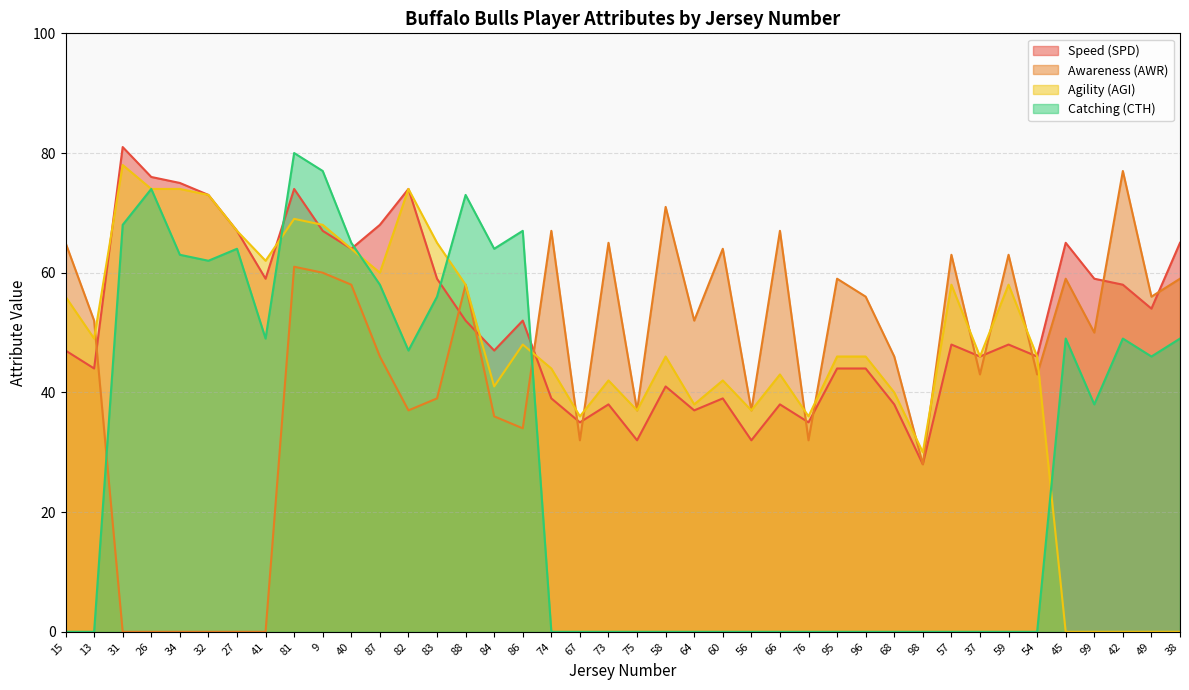

Rank the series at 49 from highest to lowest value.

Awareness (AWR), Speed (SPD), Catching (CTH), Agility (AGI)